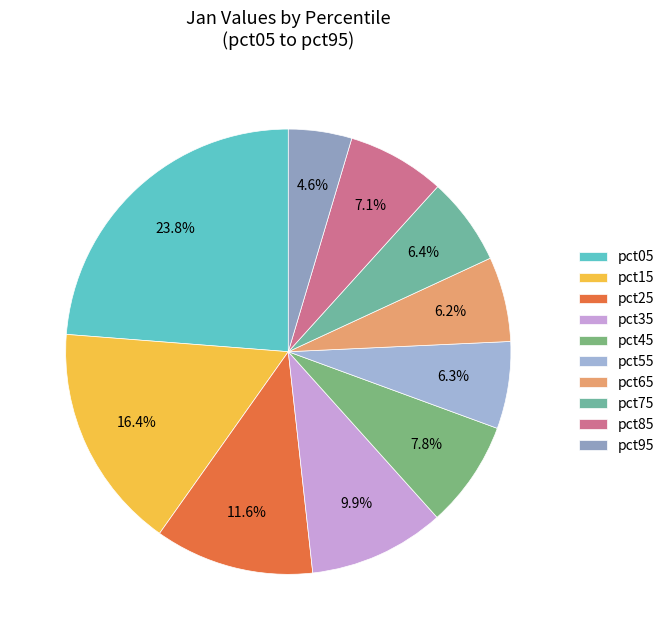

True or false: pct85 accounts for 1% of the total.

False